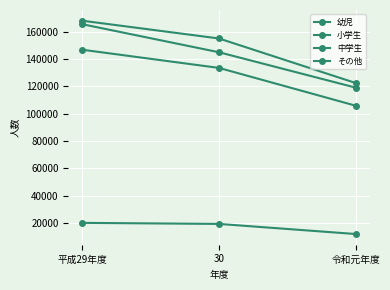

What is the difference between the 中学生 values at 令和元年度 and 30?

7409